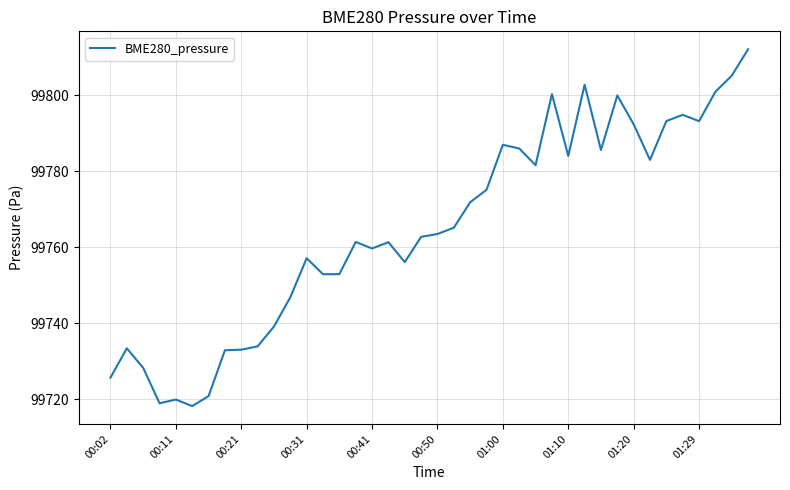

What is the greatest value displayed?

99812.2